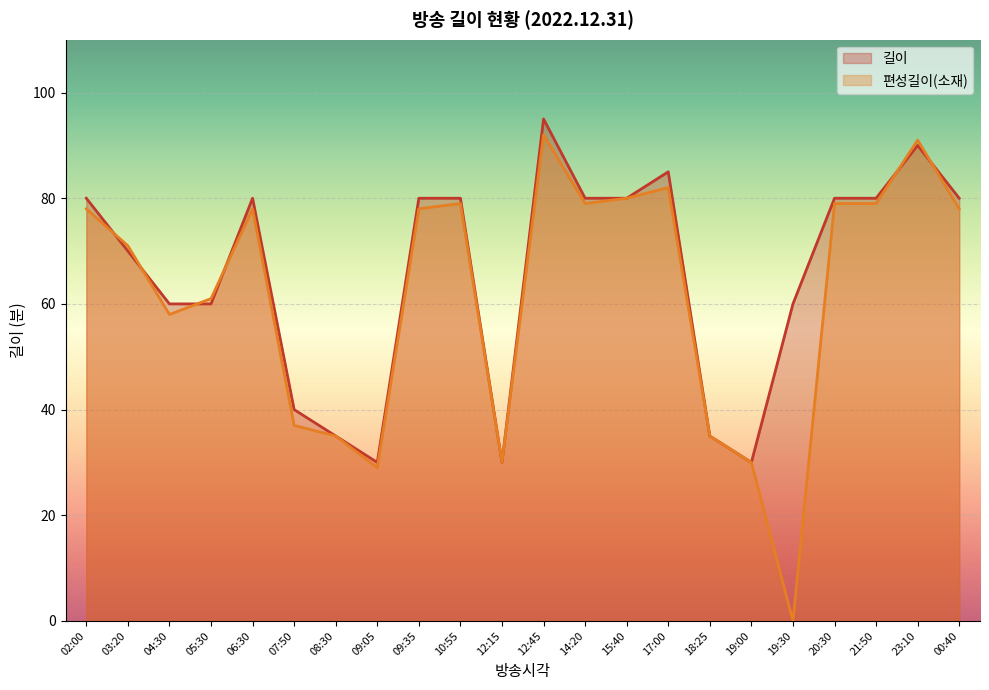

How many categories are shown in the chart?

22